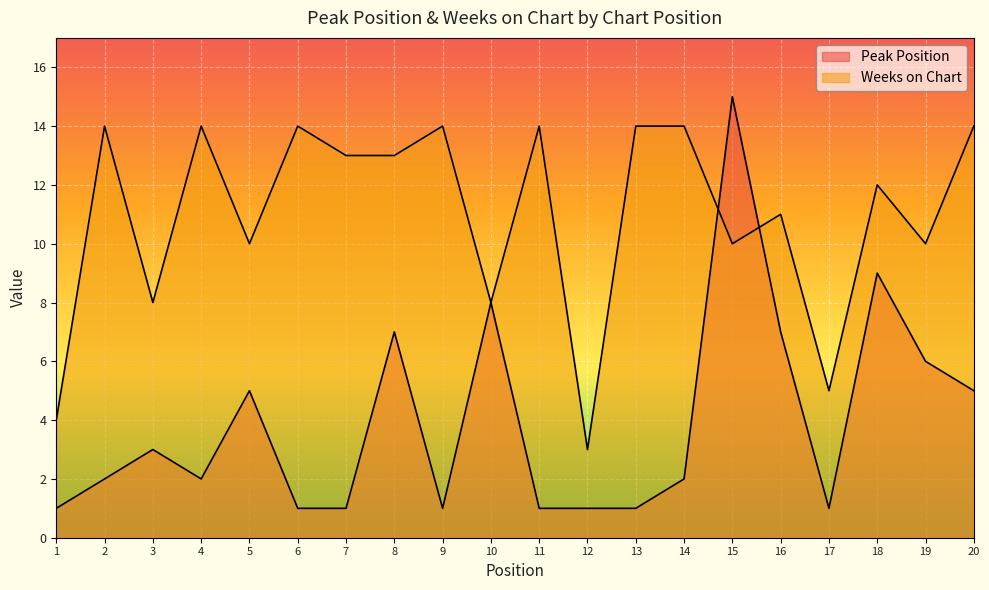

At which label does Weeks on Chart first exceed 13?

2